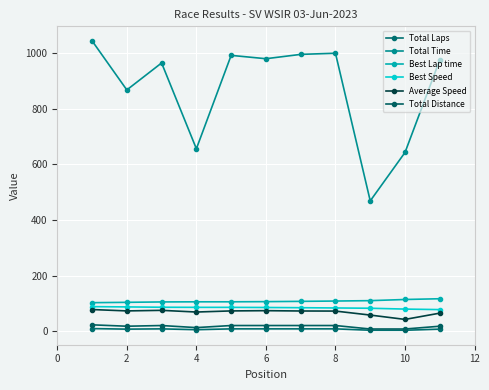

How many interior local valleys does the Total Distance series have?

2